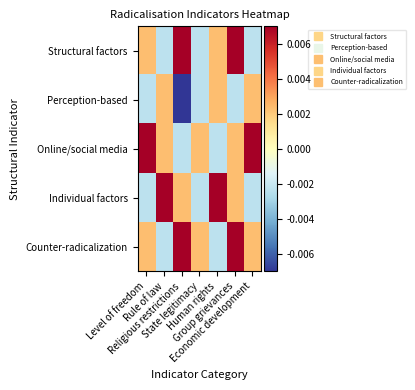

At which category is the sum across all series the highest?

Group grievances